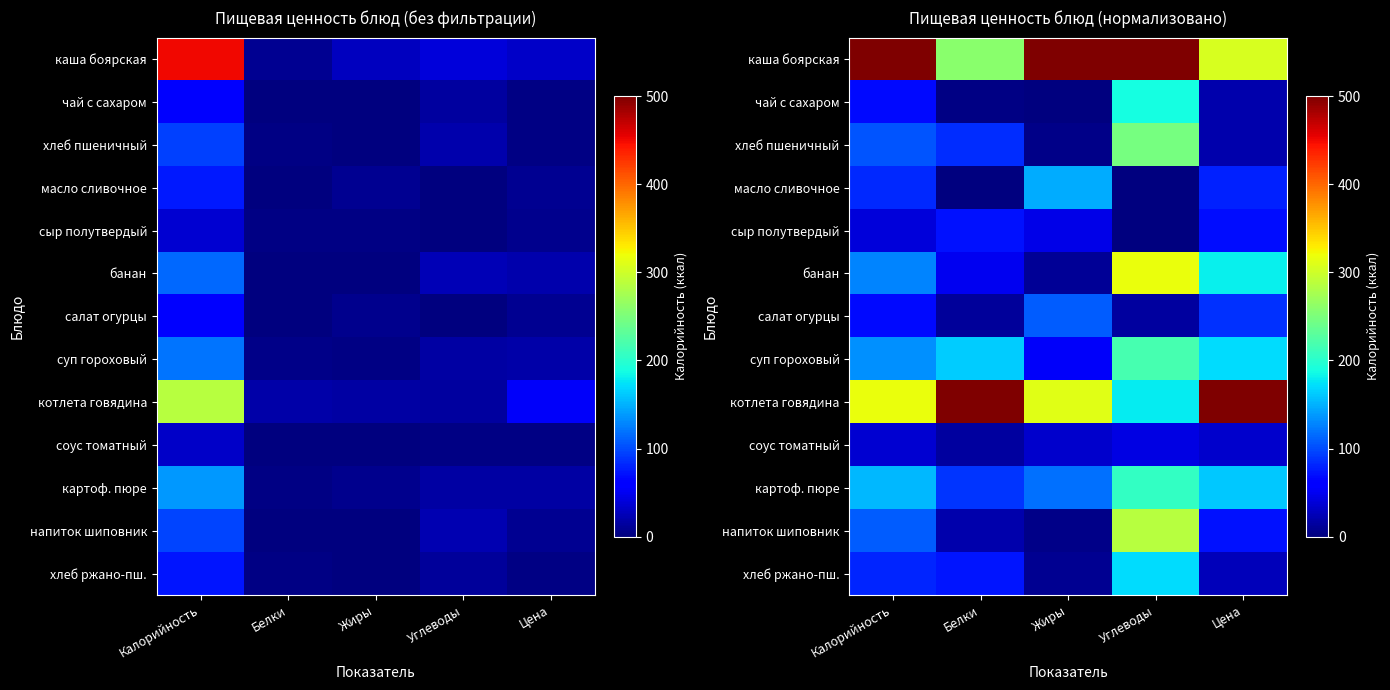

Where is картоф. пюре nearest to the value 146?

Калорийность